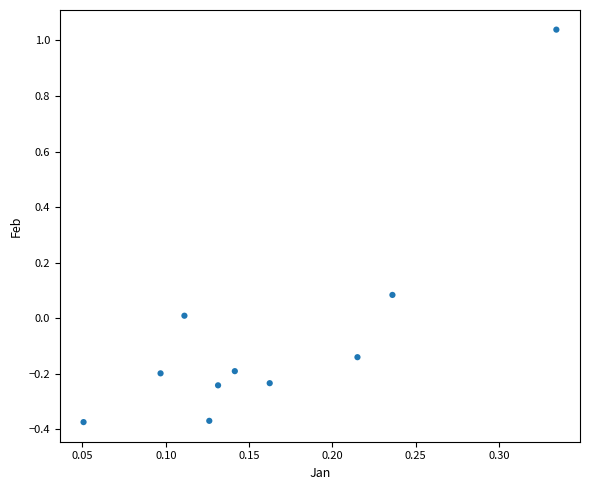

What is the range of X values (max minus min)?

0.3